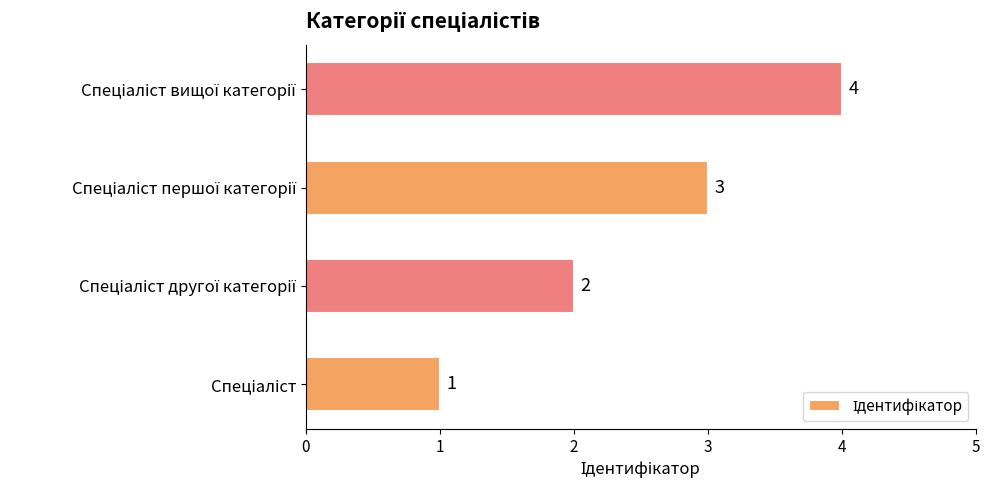

How many values are between 2 and 4?

3